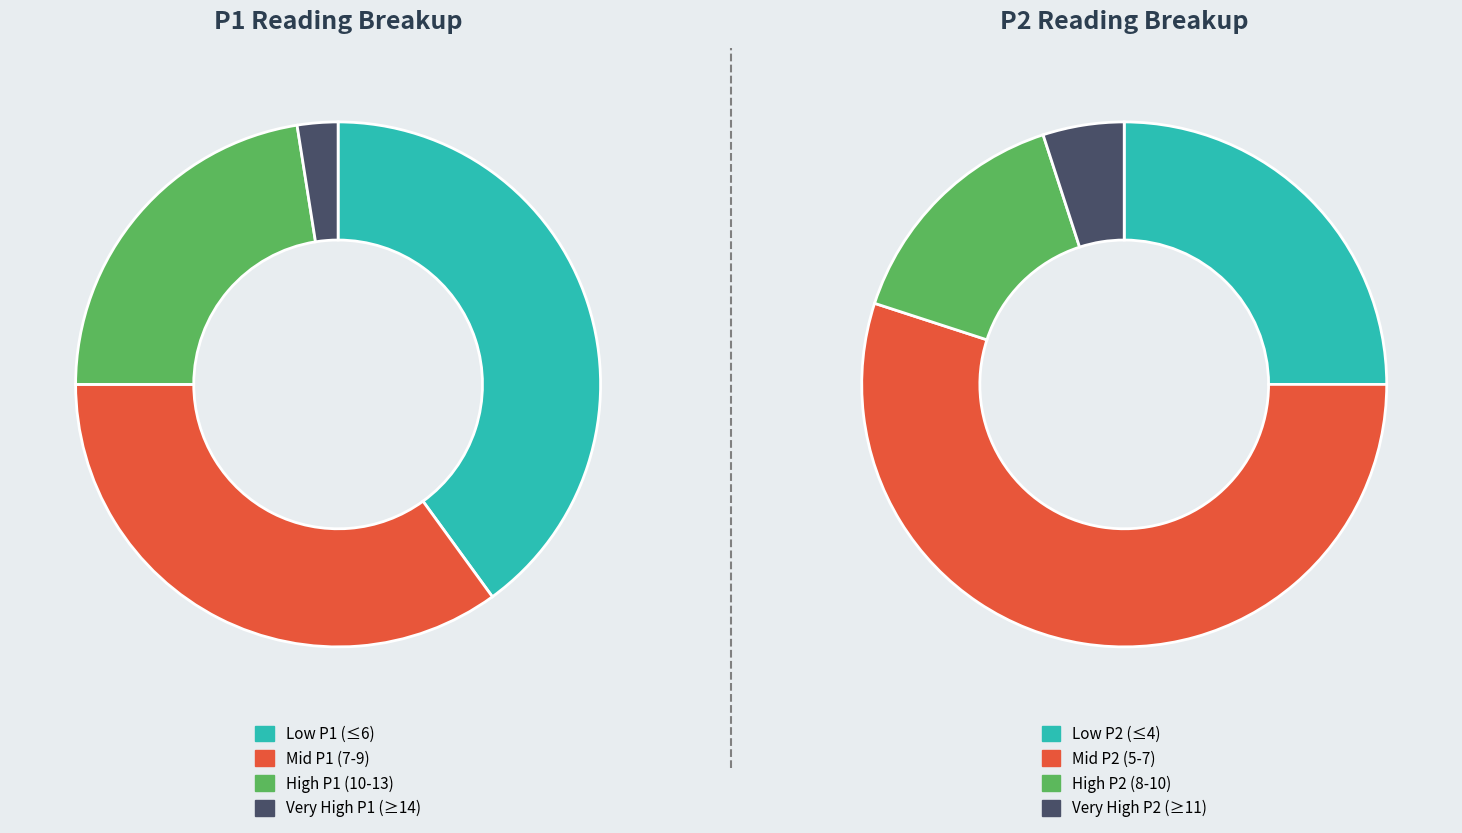

Between 30 and 13, which is larger?

30